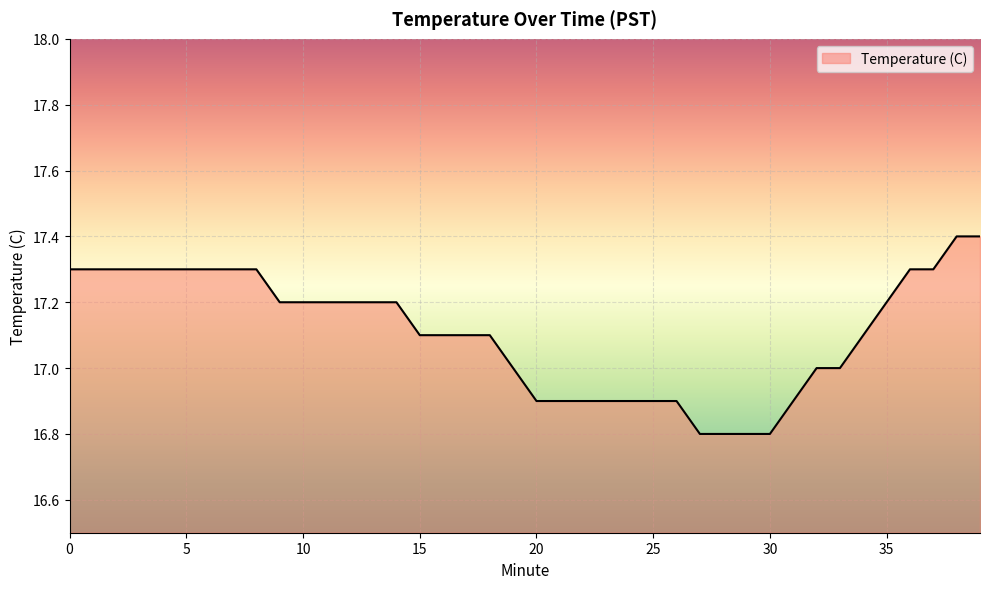

What is the difference between the second highest and second lowest values?

0.6